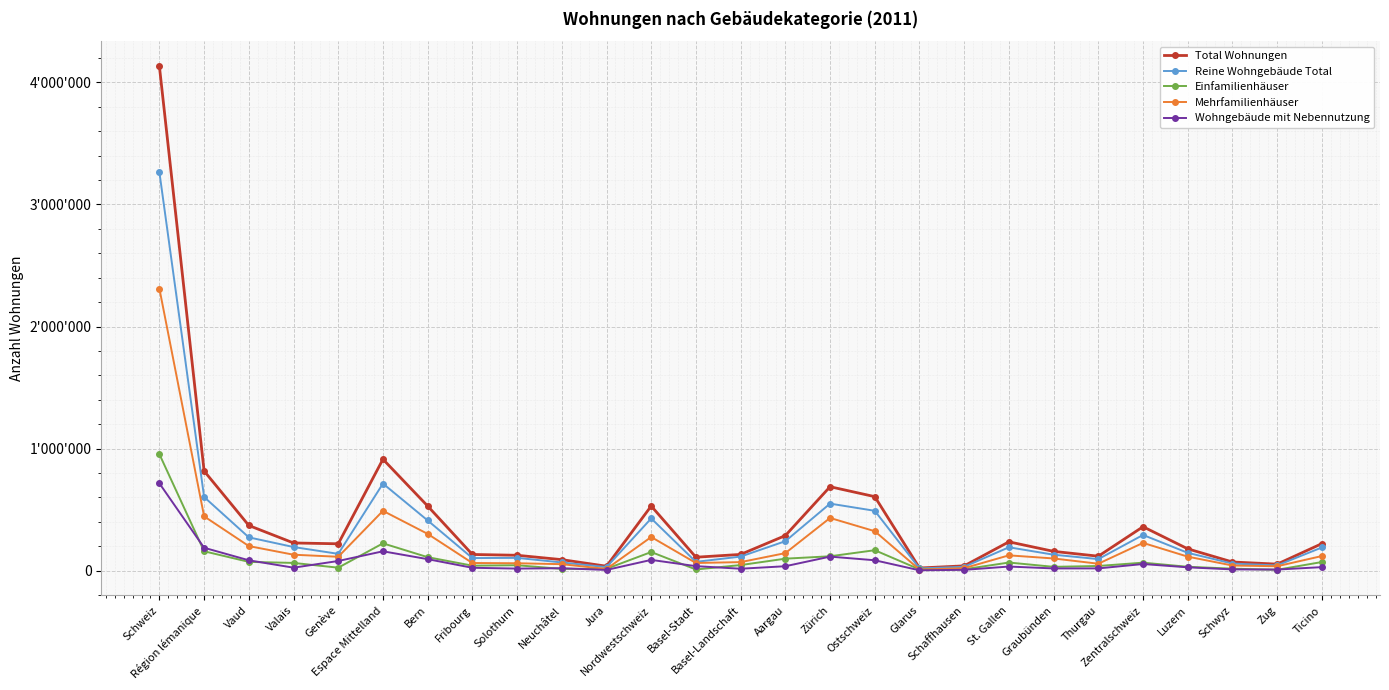

Which series has the widest spread of values?

Total Wohnungen